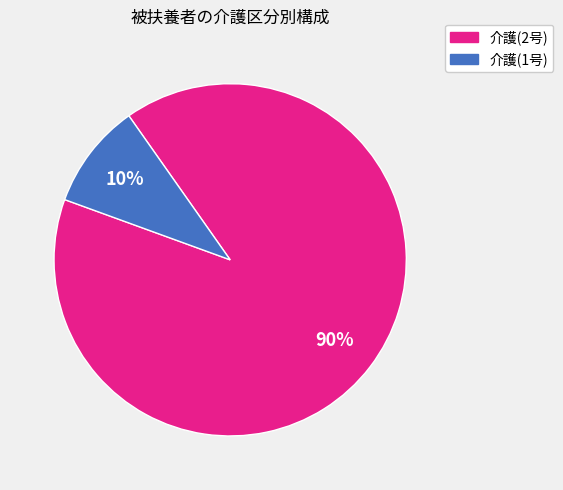

Rank the categories by value from highest to lowest.

介護(2号), 介護(1号)